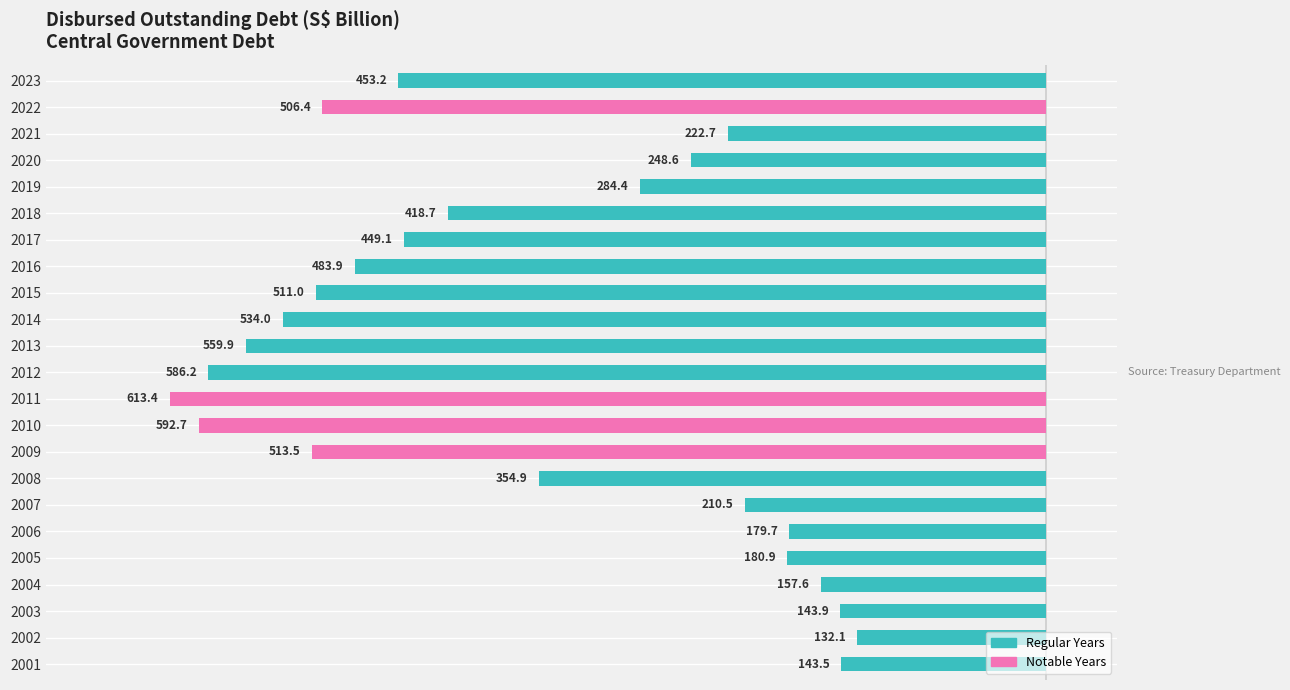

List the labels in order of value, largest first.

2002, 2001, 2003, 2004, 2006, 2005, 2007, 2021, 2020, 2019, 2008, 2018, 2017, 2023, 2016, 2022, 2015, 2009, 2014, 2013, 2012, 2010, 2011